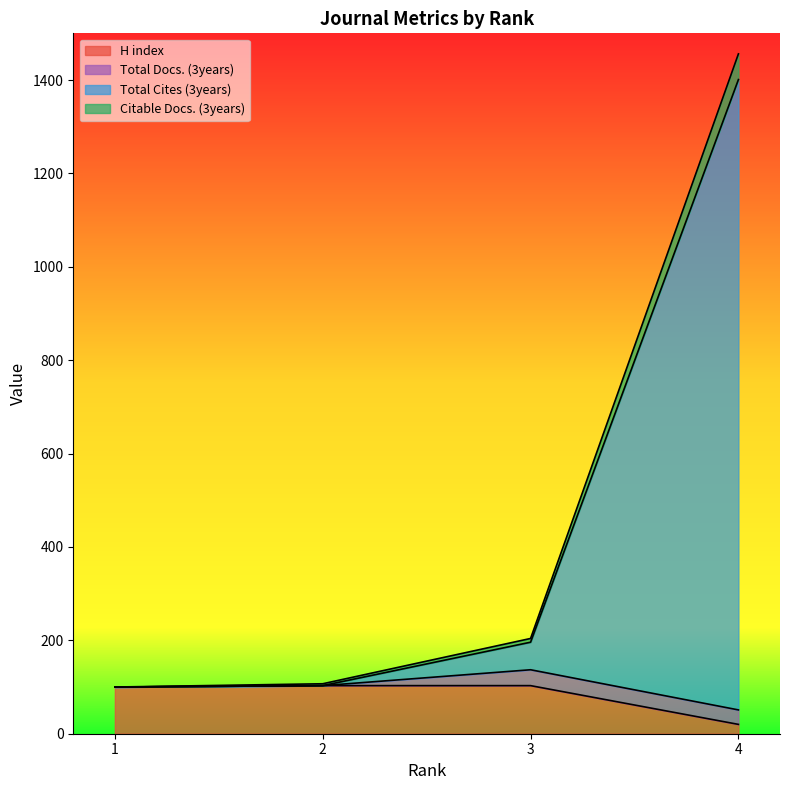

What is the spread (max minus min) of values at 4?

1436